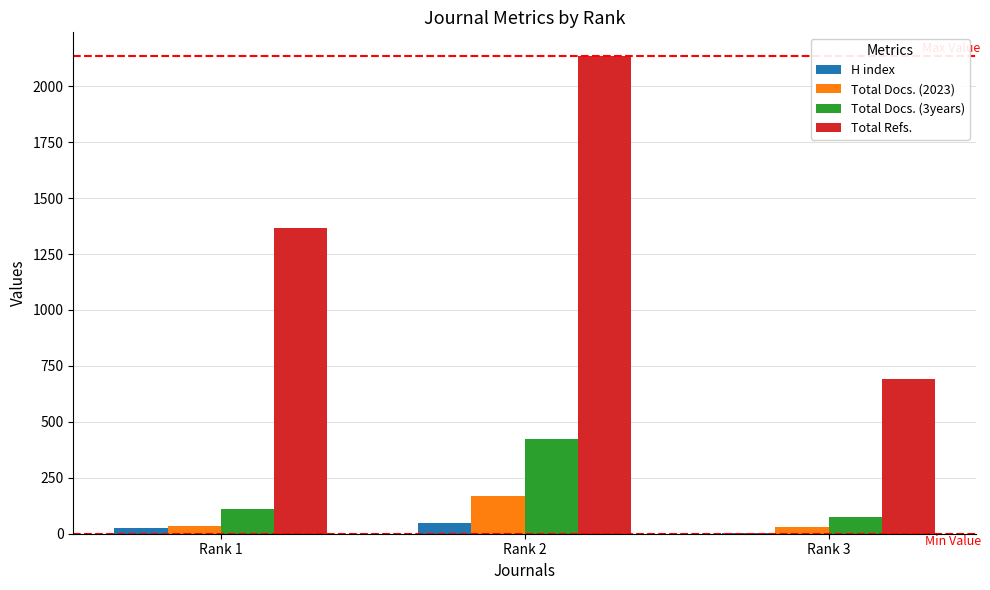

Are the bars horizontal?

No